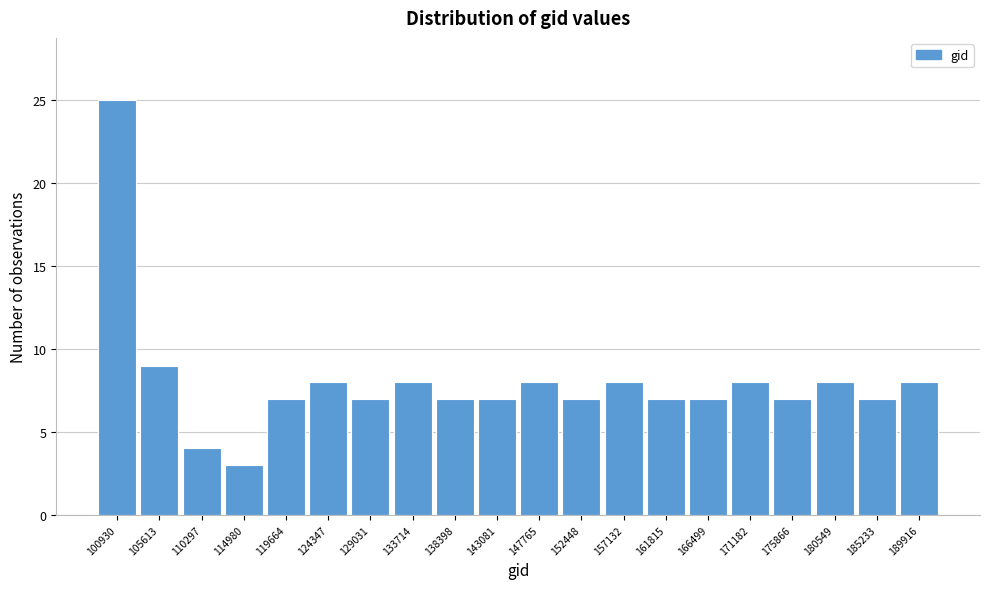

Reading right to left, extract all data points from this chart.

8	7	8	7	8	7	7	8	7	8	7	7	8	7	8	7	3	4	9	25